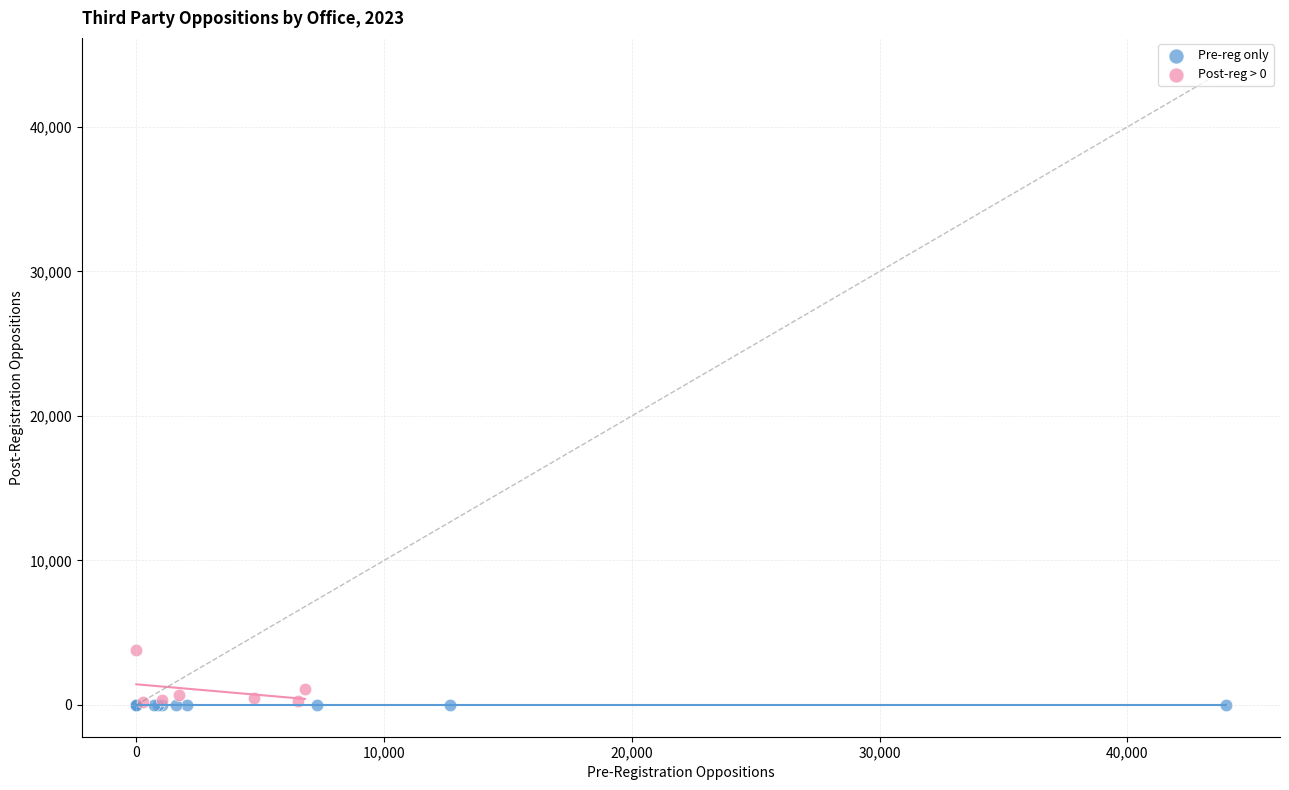

Which series contains the highest Y value?

Post-reg > 0